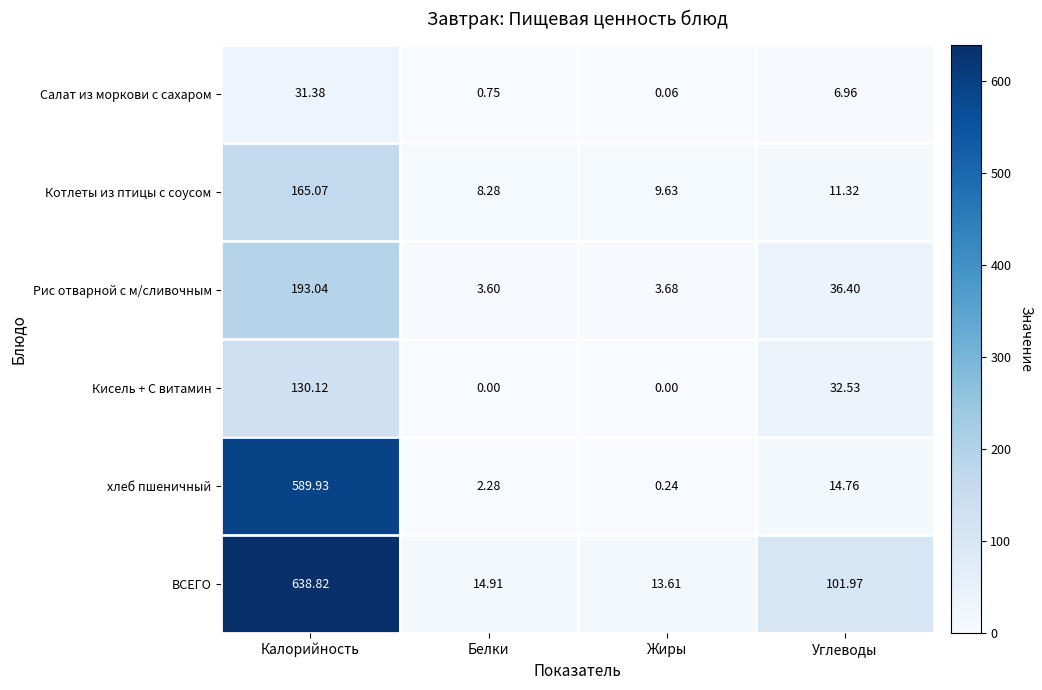

At which category is the sum across all series the highest?

Калорийность